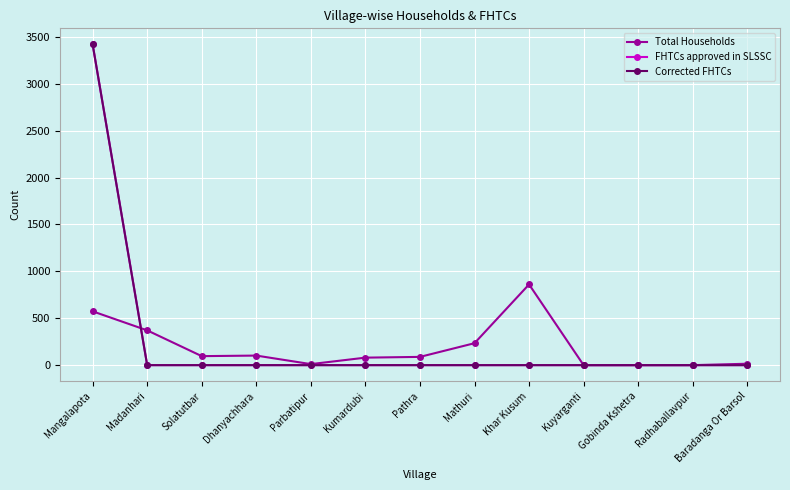

At how many categories does at least one series exceed 2333?

1